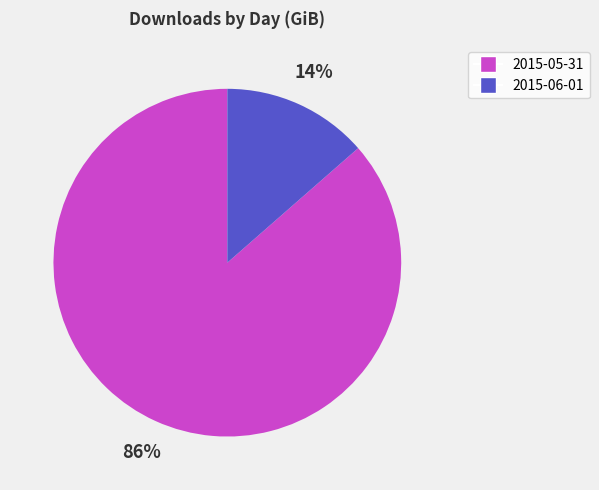

Which slice is the smallest?

2015-06-01